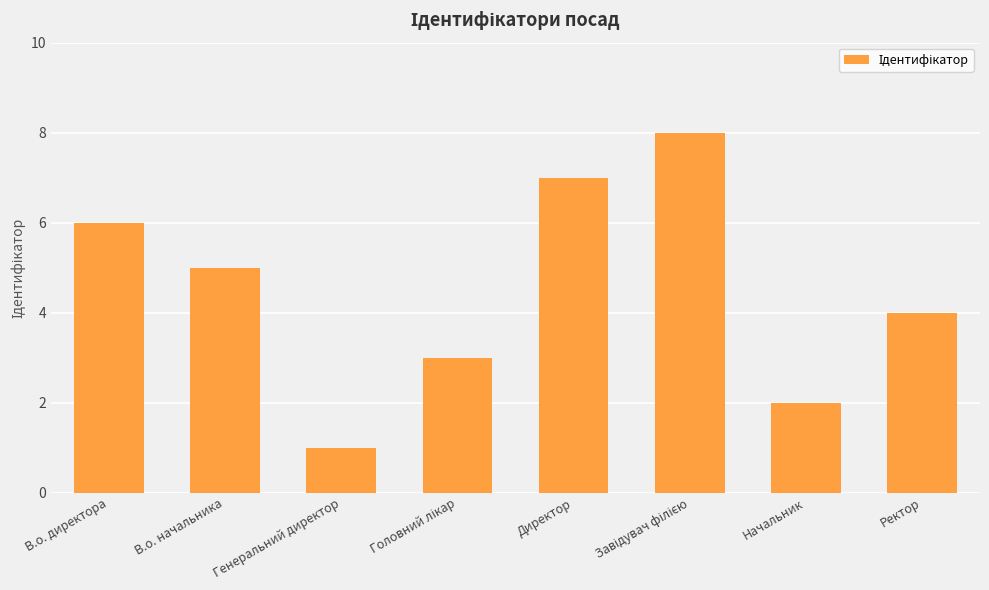

How many data points are less than 5?

4